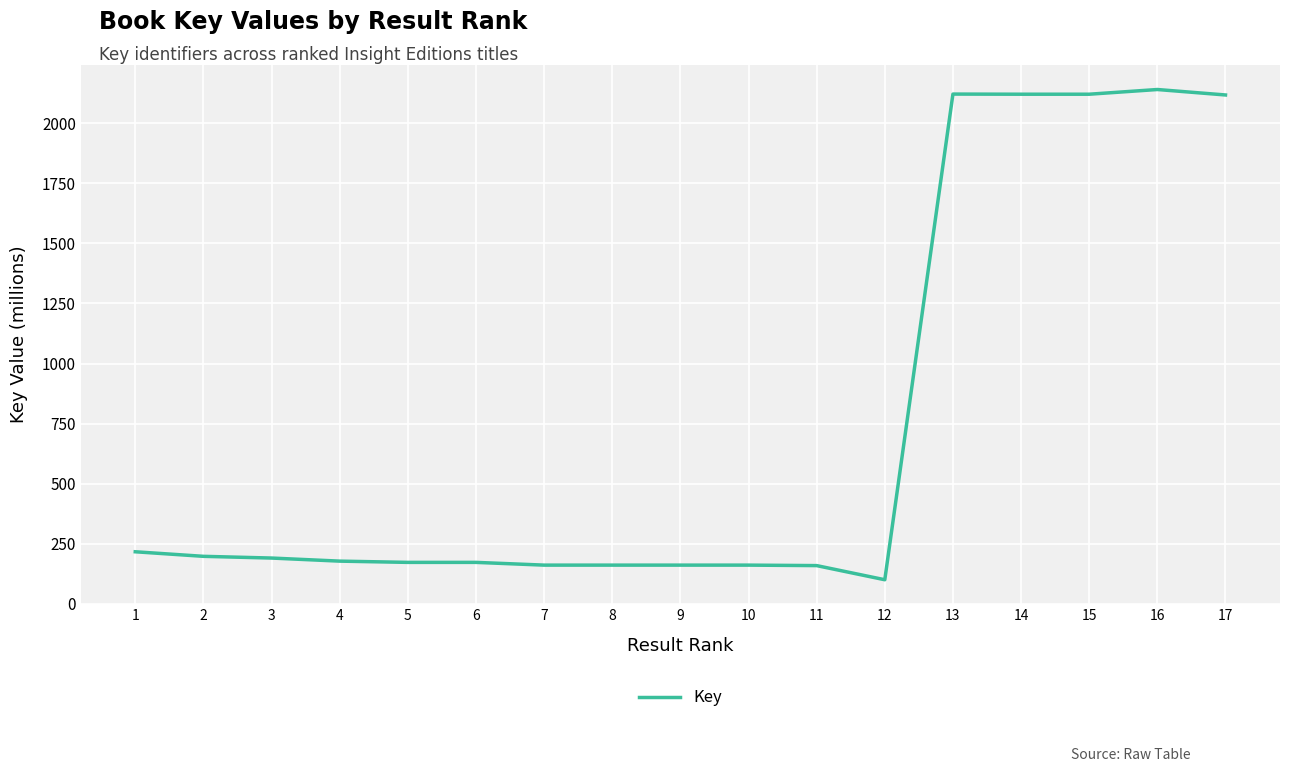

What is the maximum value shown in the chart?

2139.7